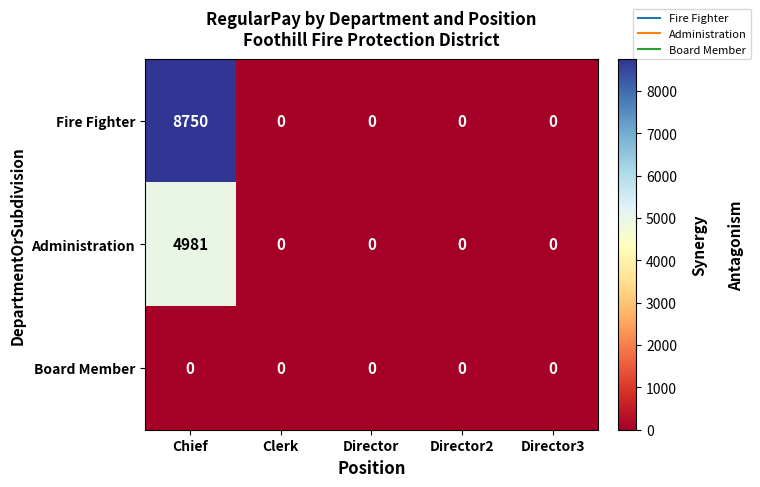

True or false: Administration has a value of 0 at Director2.

True